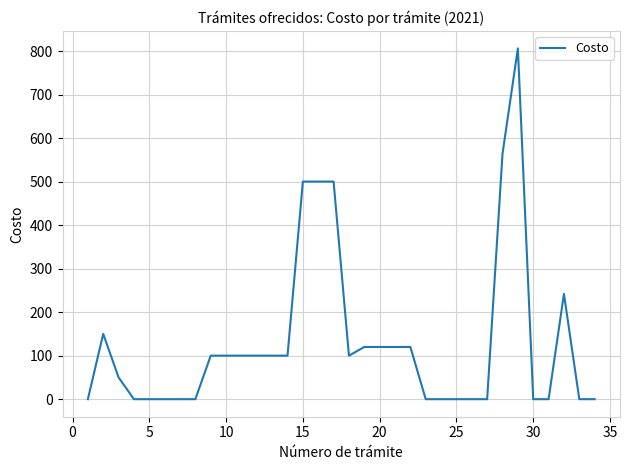

What is the greatest value displayed?

806.0